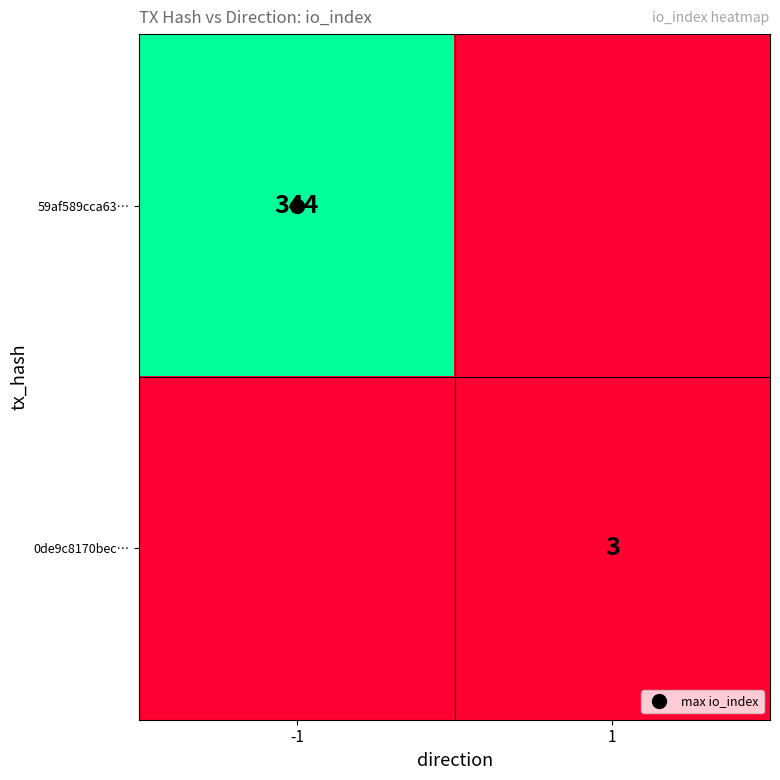

The value of 0de9c8170bec… at -1 is 2. True or false?

False